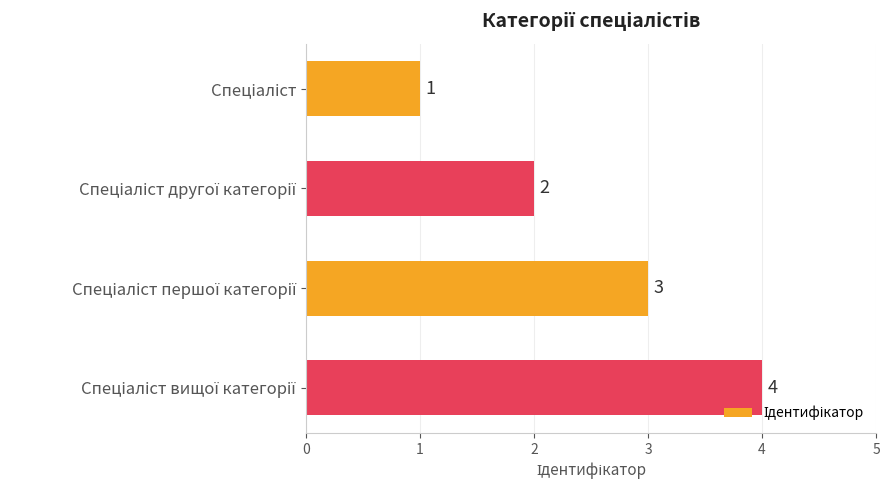

What is the sum of all values?

10